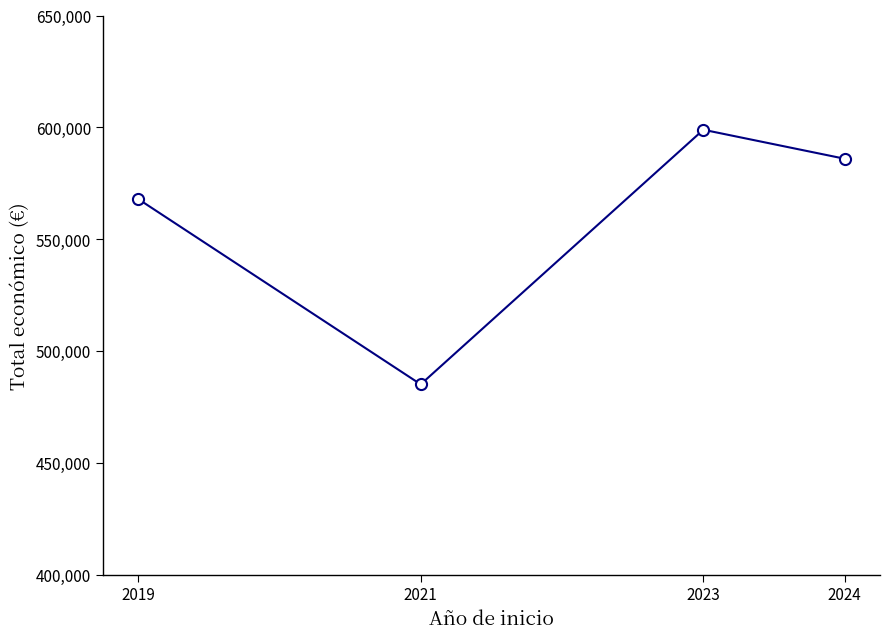

Rank the categories by value from lowest to highest.

2021, 2019, 2024, 2023